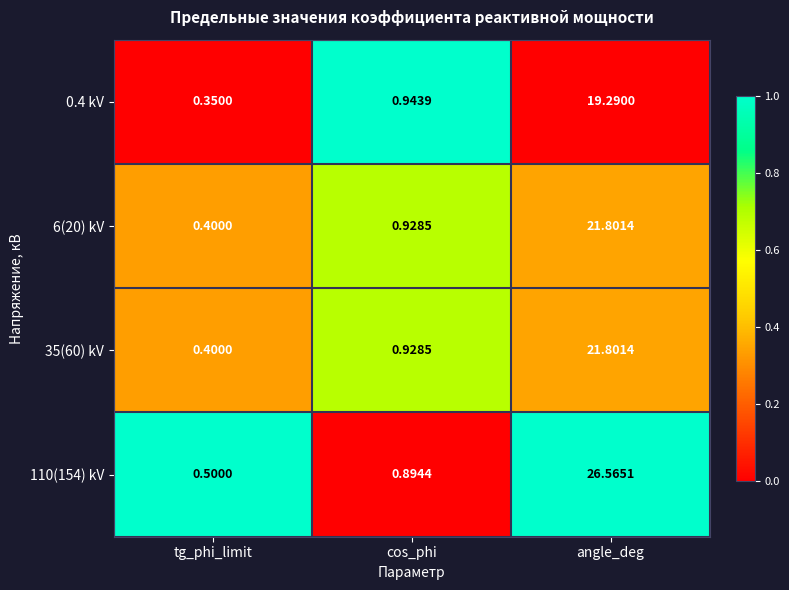

Which series has the largest total across all categories?

110(154) kV